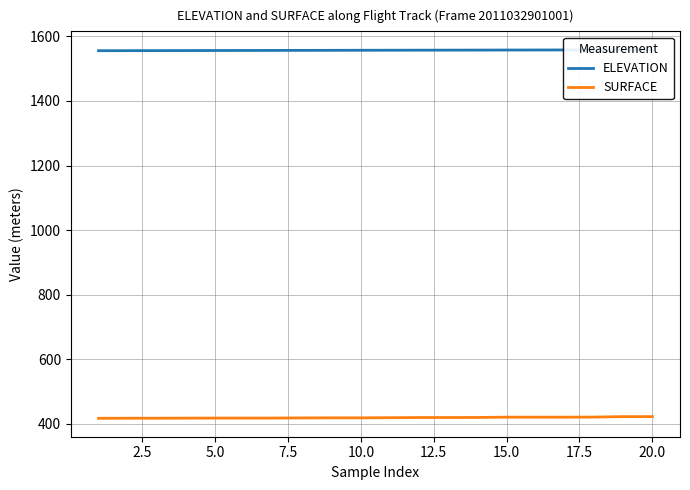

Rank the series by their maximum value, from highest to lowest.

ELEVATION, SURFACE